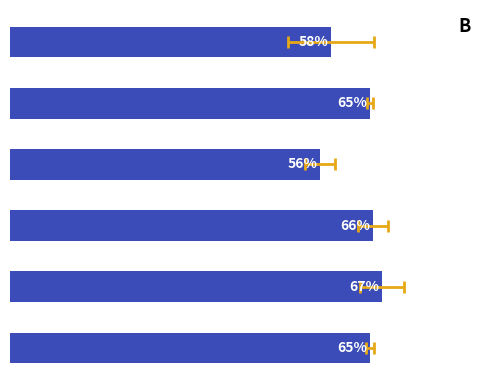

Are the bars horizontal?

Yes